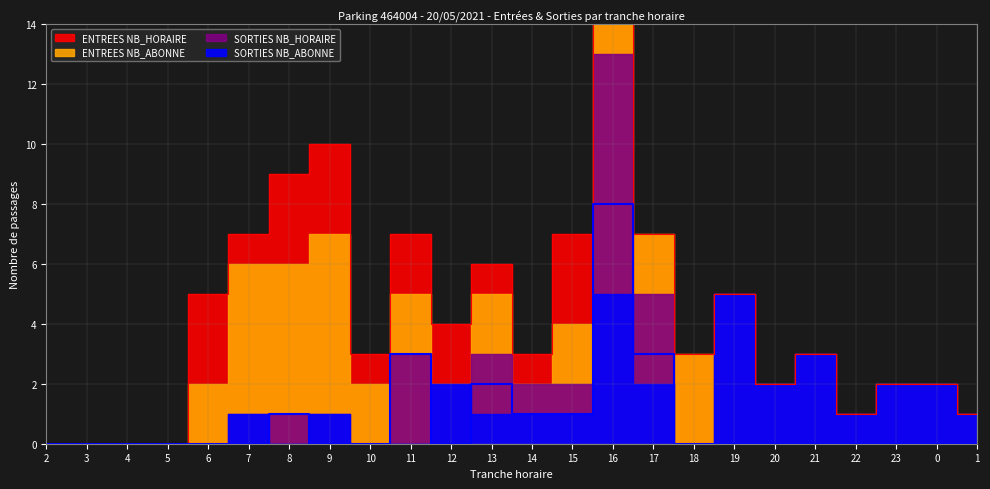

How many intersections are there between SORTIES NB_HORAIRE and ENTREES NB_HORAIRE?

4